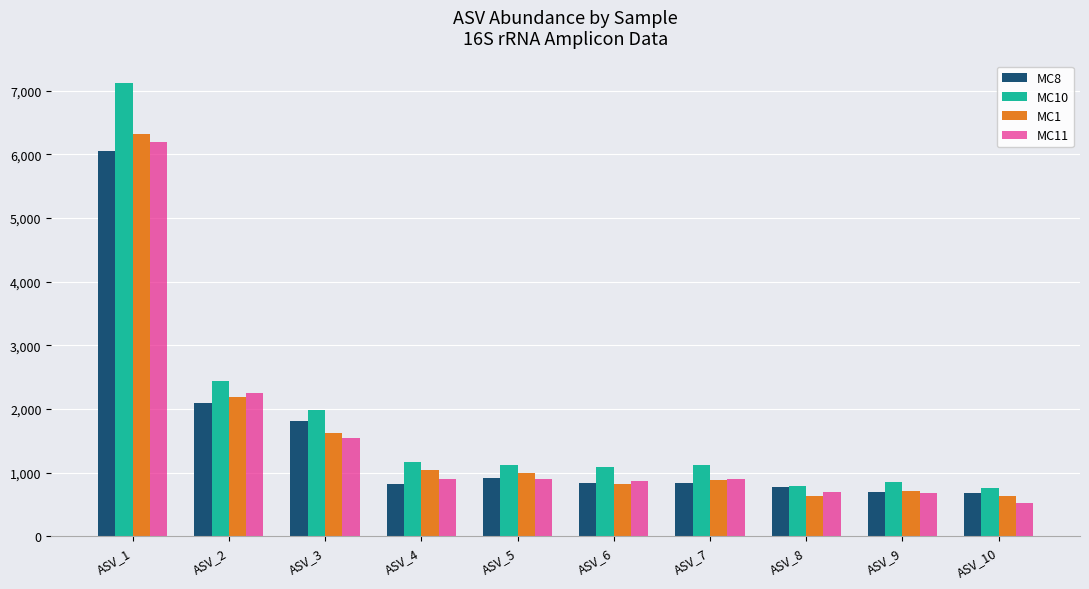

True or false: MC1 has a value of 1042 at ASV_4.

True